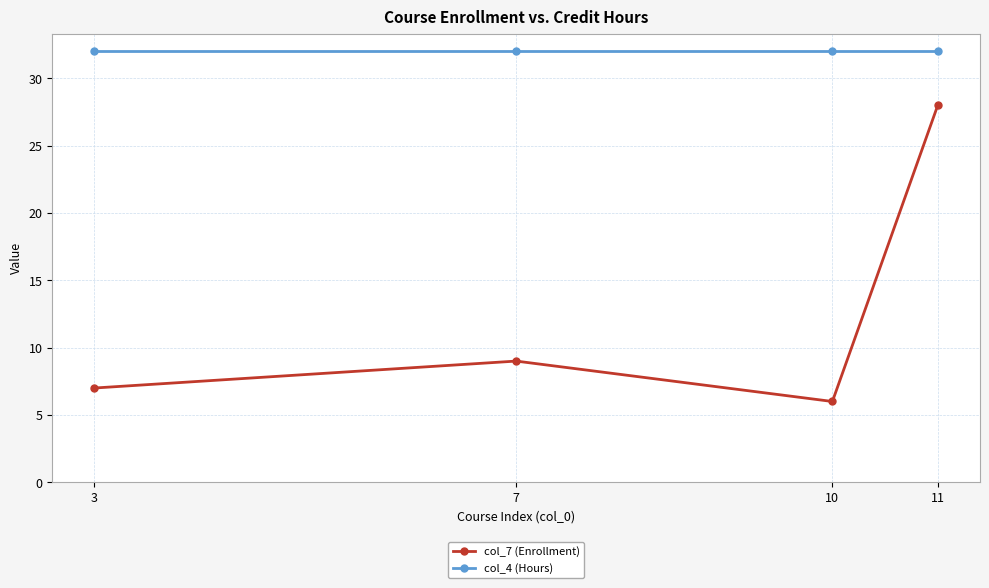

Is it true that col_4 (Hours) equals 32 at 10?

True